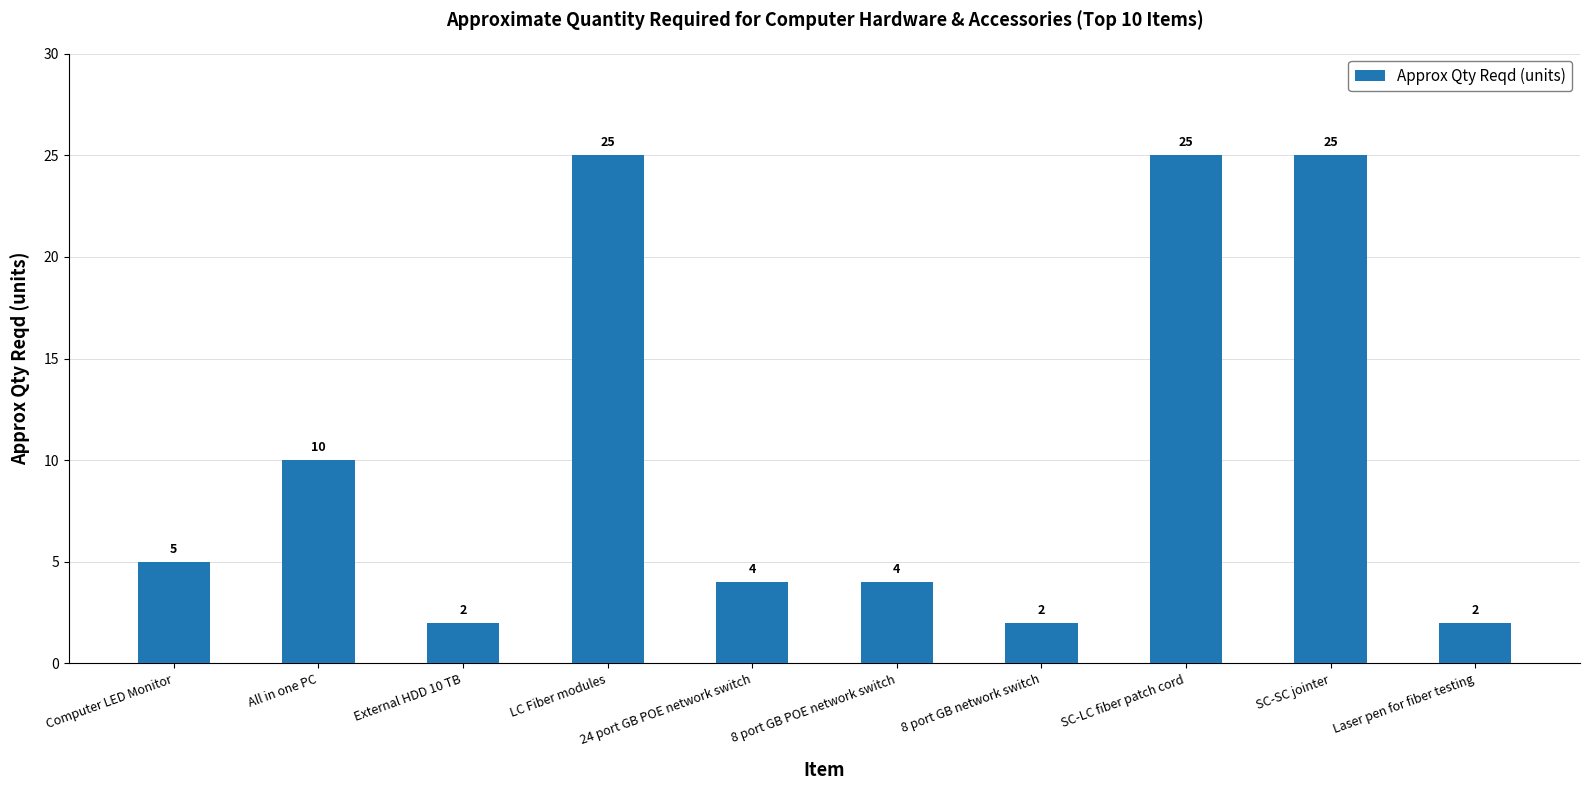

At which label is the value closest to 13?

All in one PC